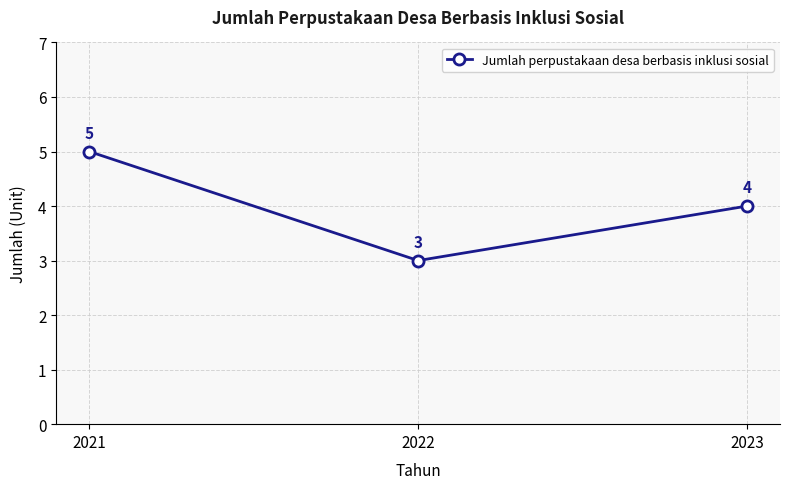

What is the ratio of the value at 2023 to the value at 2022?

1.3